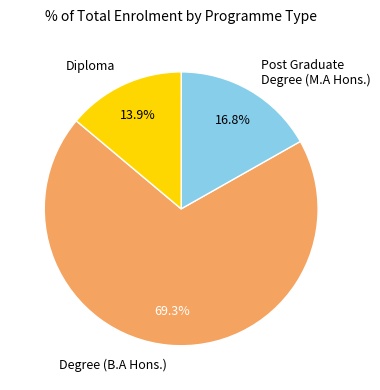

How many slices are in this pie chart?

3